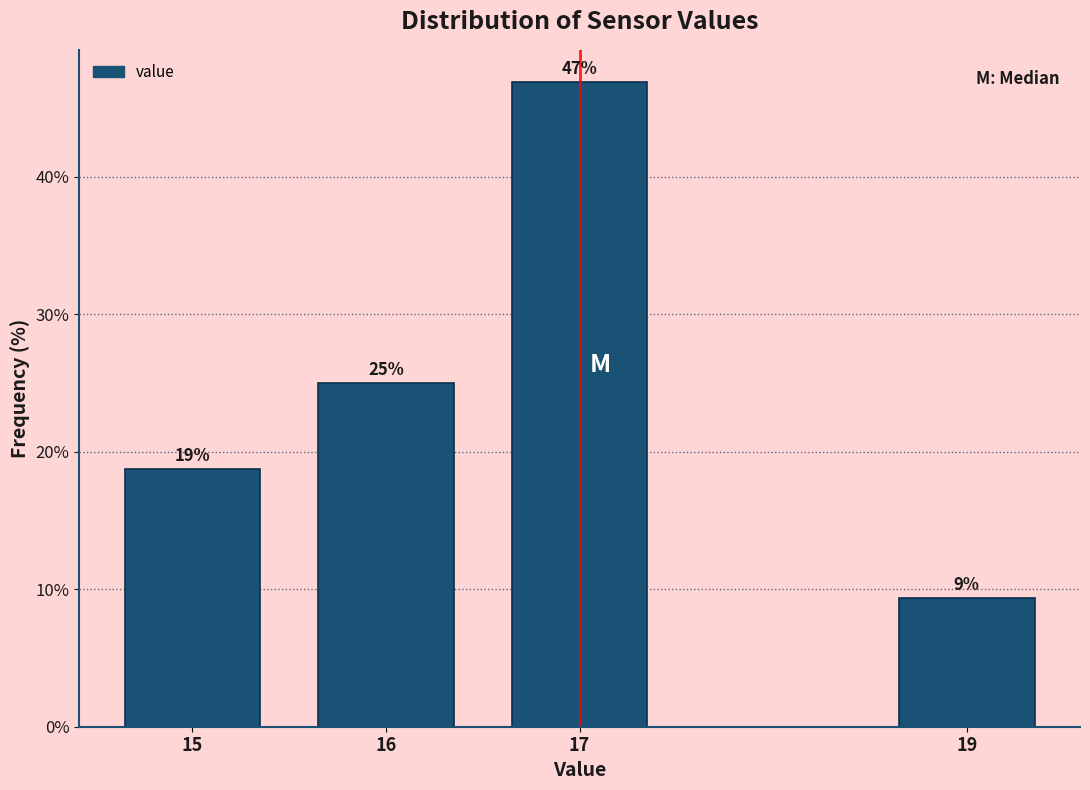

What is the sum of all values?

100.0